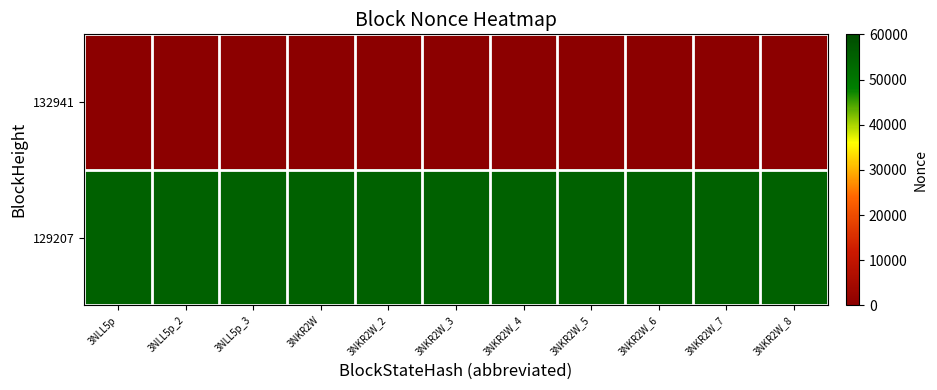

Rank the series at 3NKR2W_3 from highest to lowest value.

129207, 132941